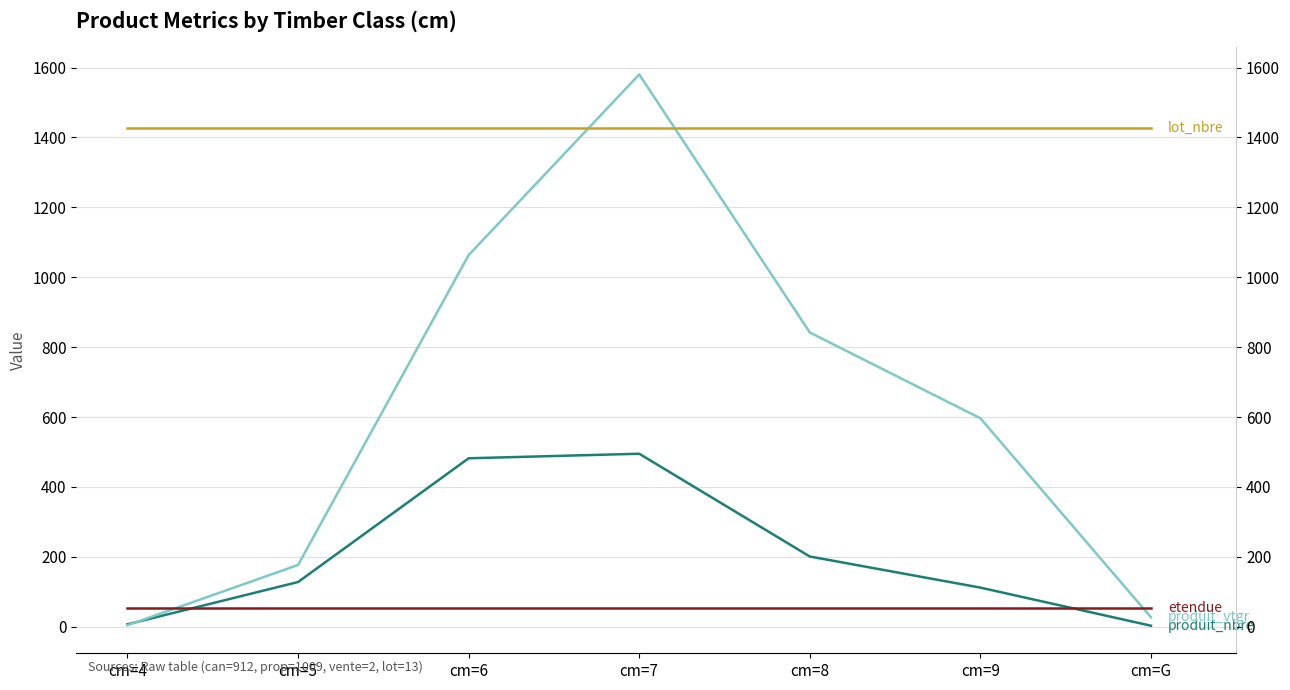

What is the label of the 2nd point from the left?

cm=5